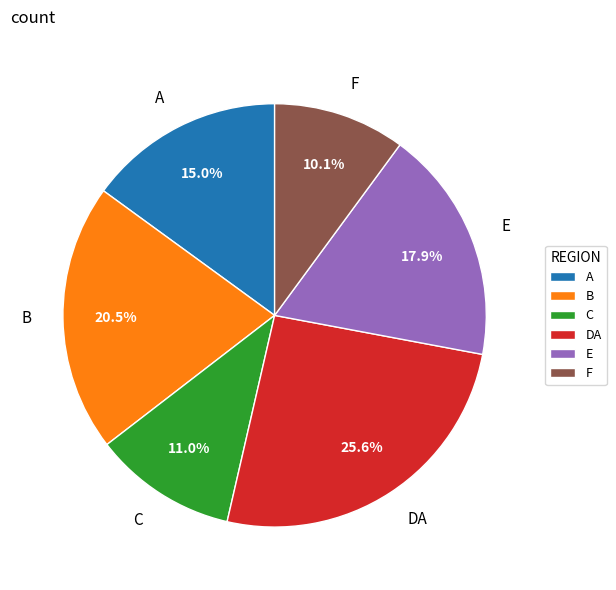

Which slice is the smallest?

F